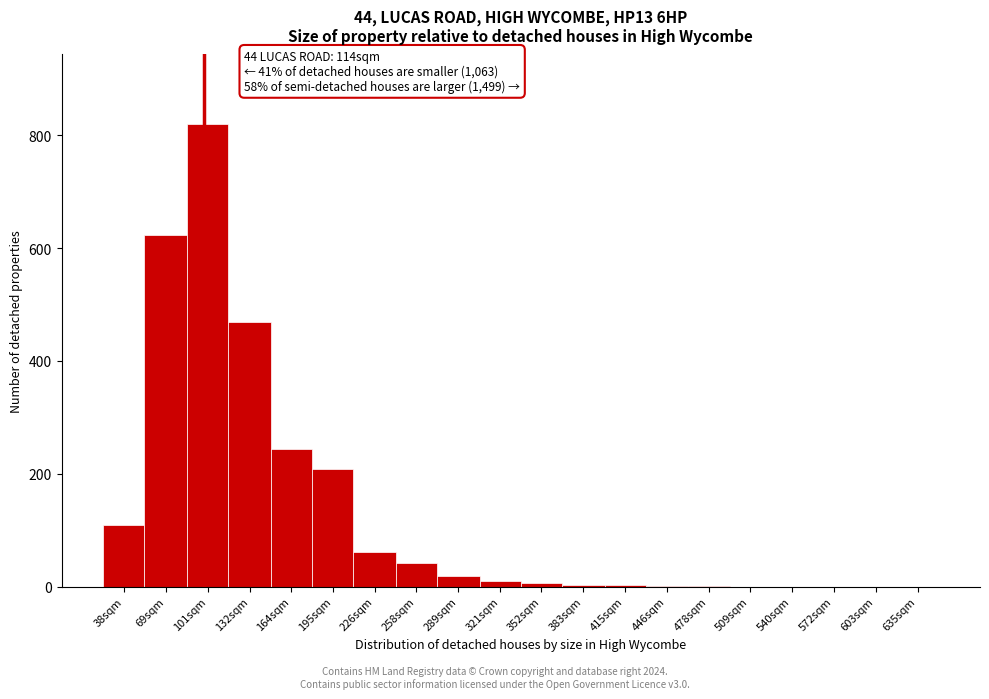

What is the ratio of the value at 226sqm to the value at 164sqm?

0.3